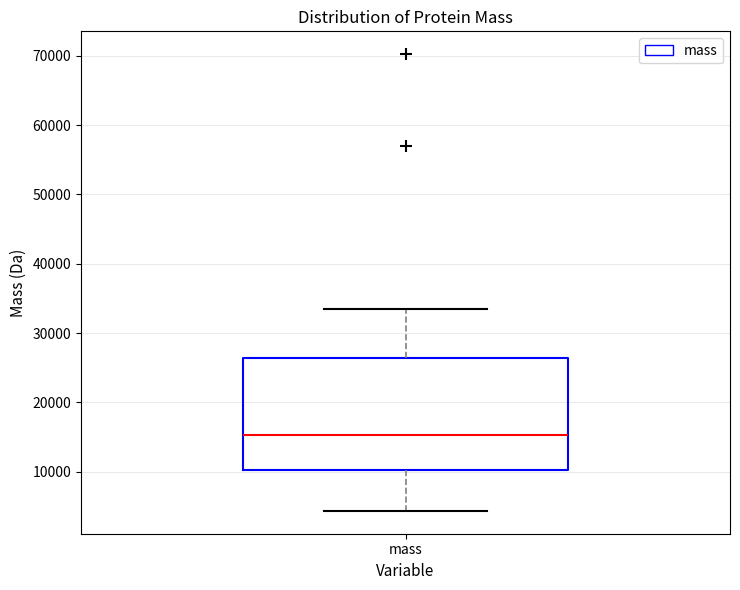

Read this box plot against the y-axis: the position of the median line, the range covered by the box, and the ends of both whiskers. The values are not printed on the chart, so give them approximately, as read against the axis.

median 15000, box 10000 to 26000, whiskers 4000 to 33000